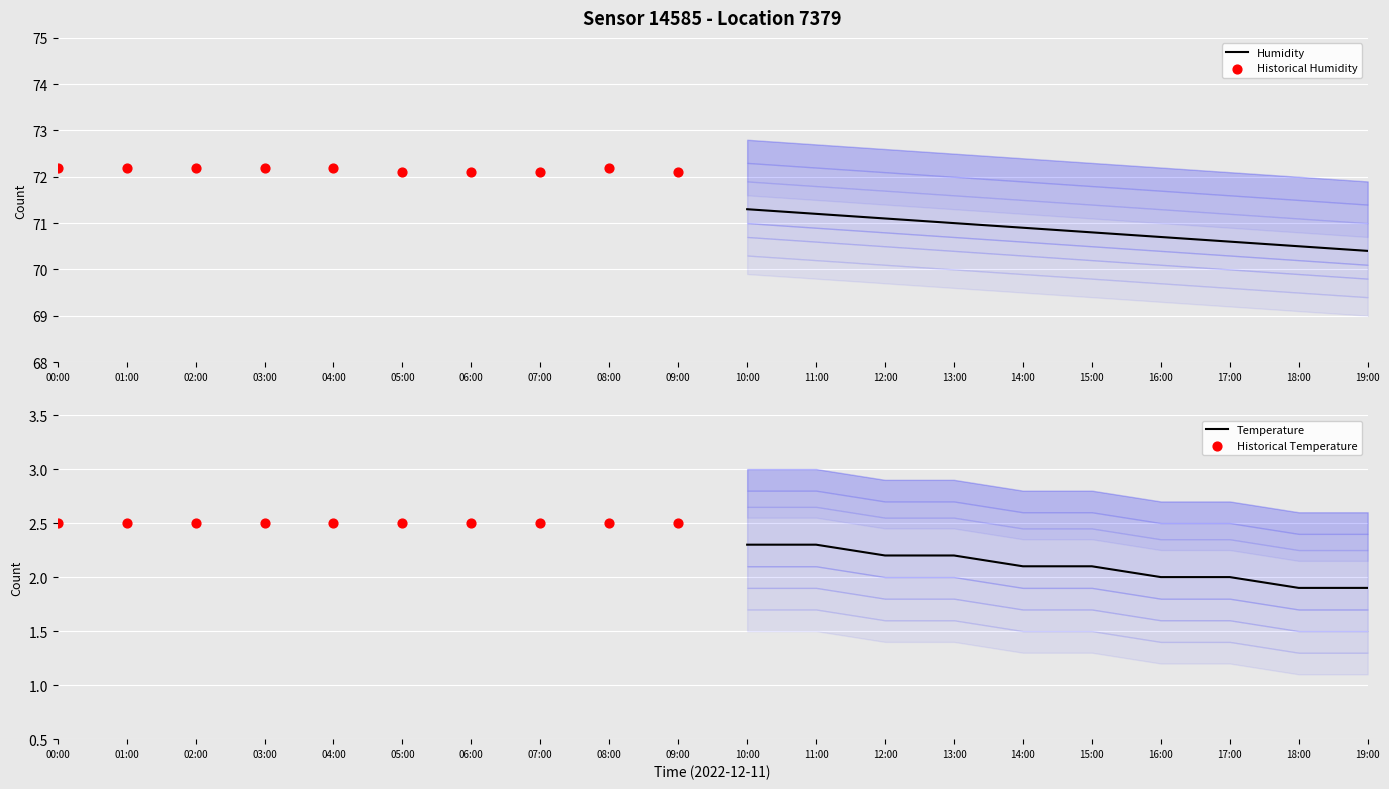

Which series contains the lowest Y value?

Temperature